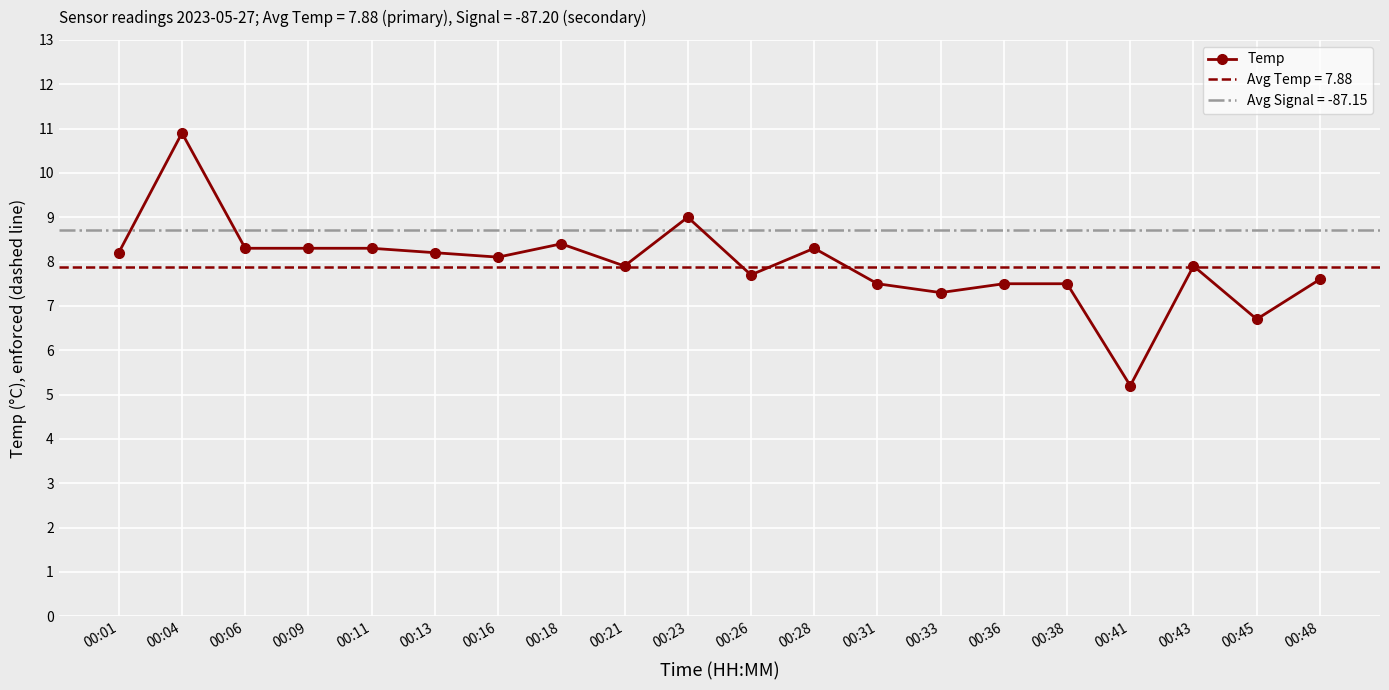

Where does the data first go above 8?

00:01